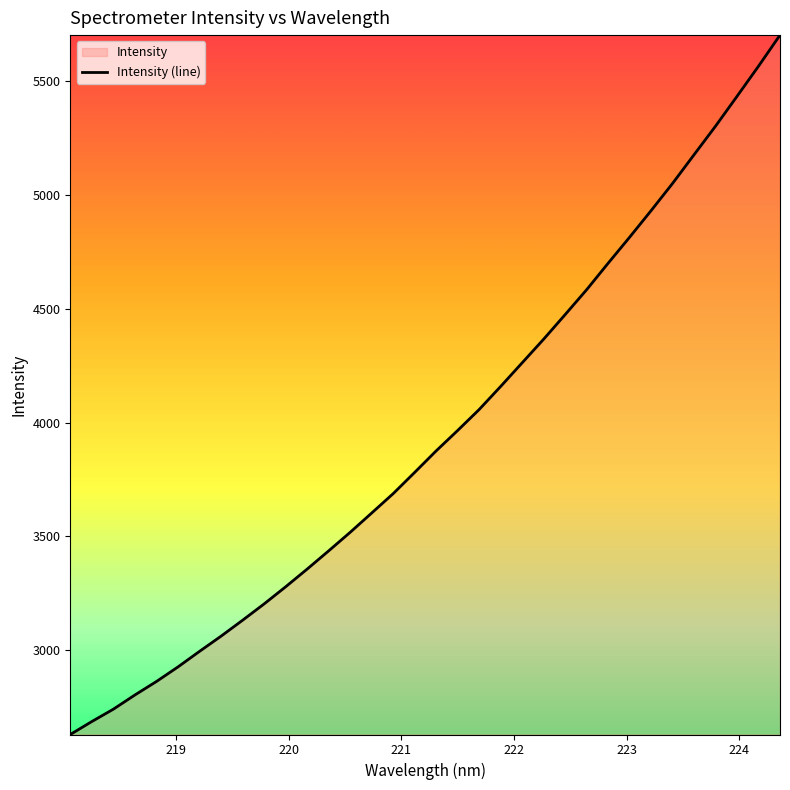

Does the chart display data point markers on the line(s)?

No